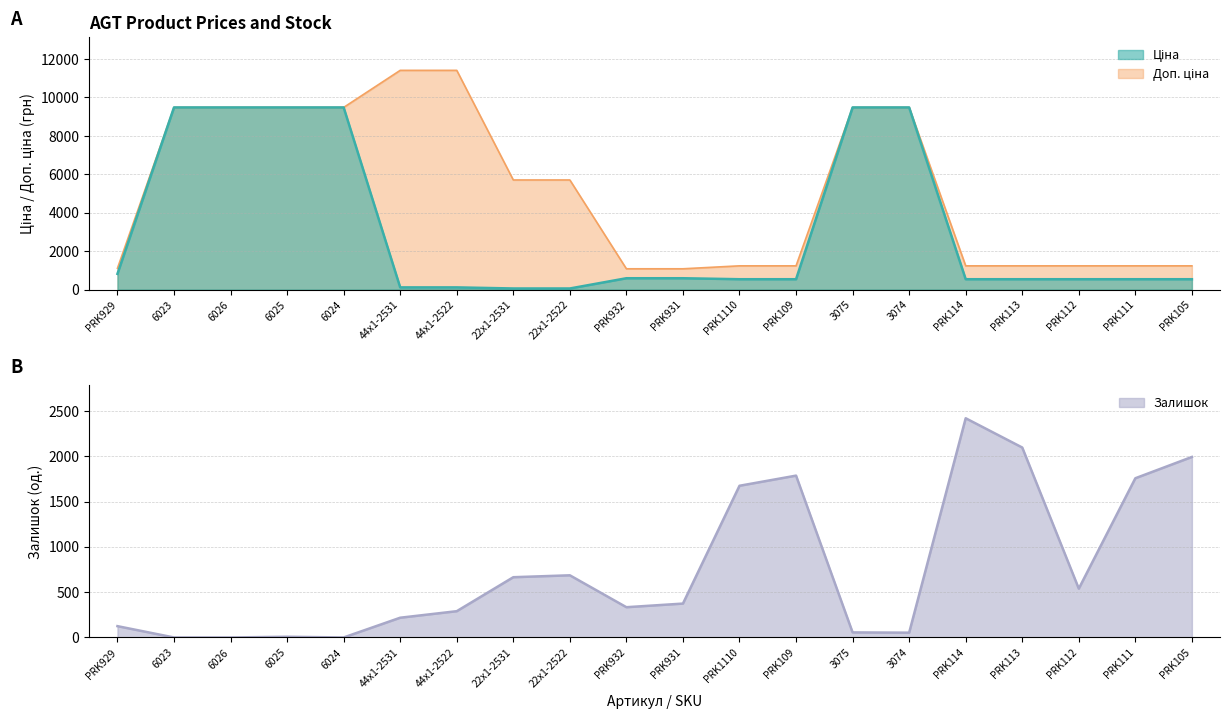

Is it true that Залишок equals 290.0 at 44x1-2522?

True